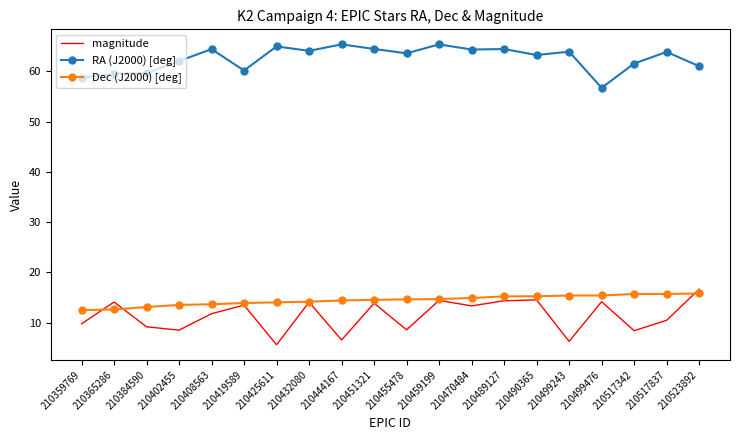

At which label does RA (J2000) [deg] reach its minimum?

210499476